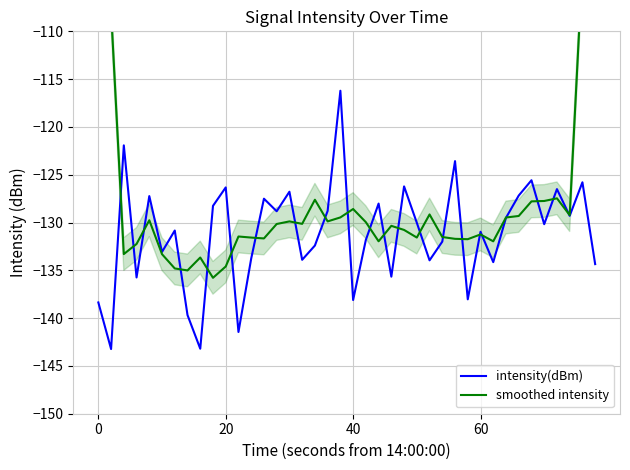

Does the chart display data point markers on the line(s)?

No